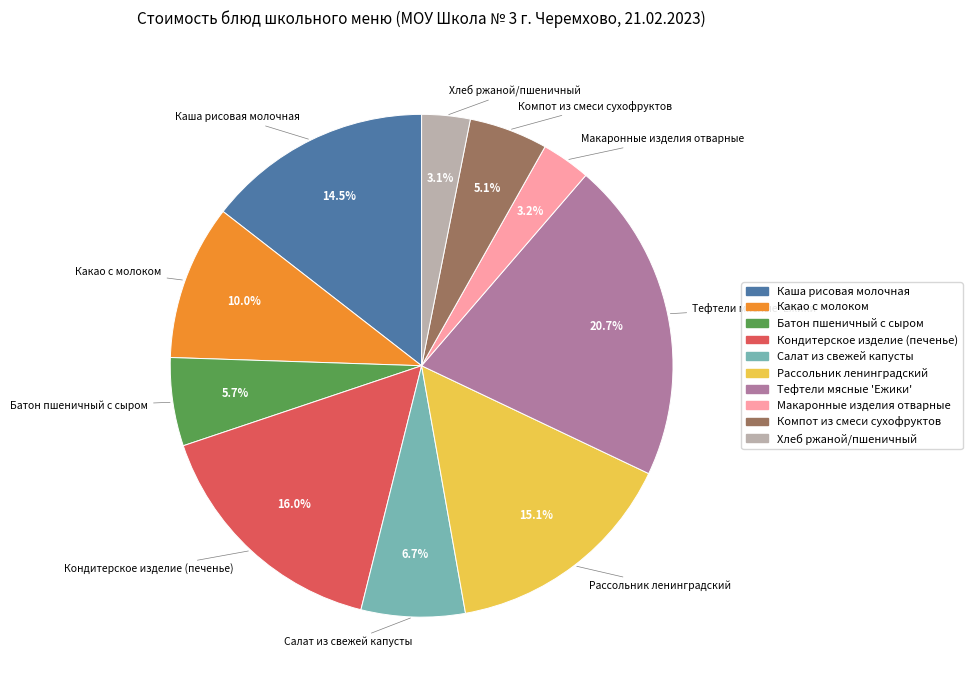

To the nearest percent, what is the difference between the Макаронные изделия отварные and Каша рисовая молочная slice percentages?

11%